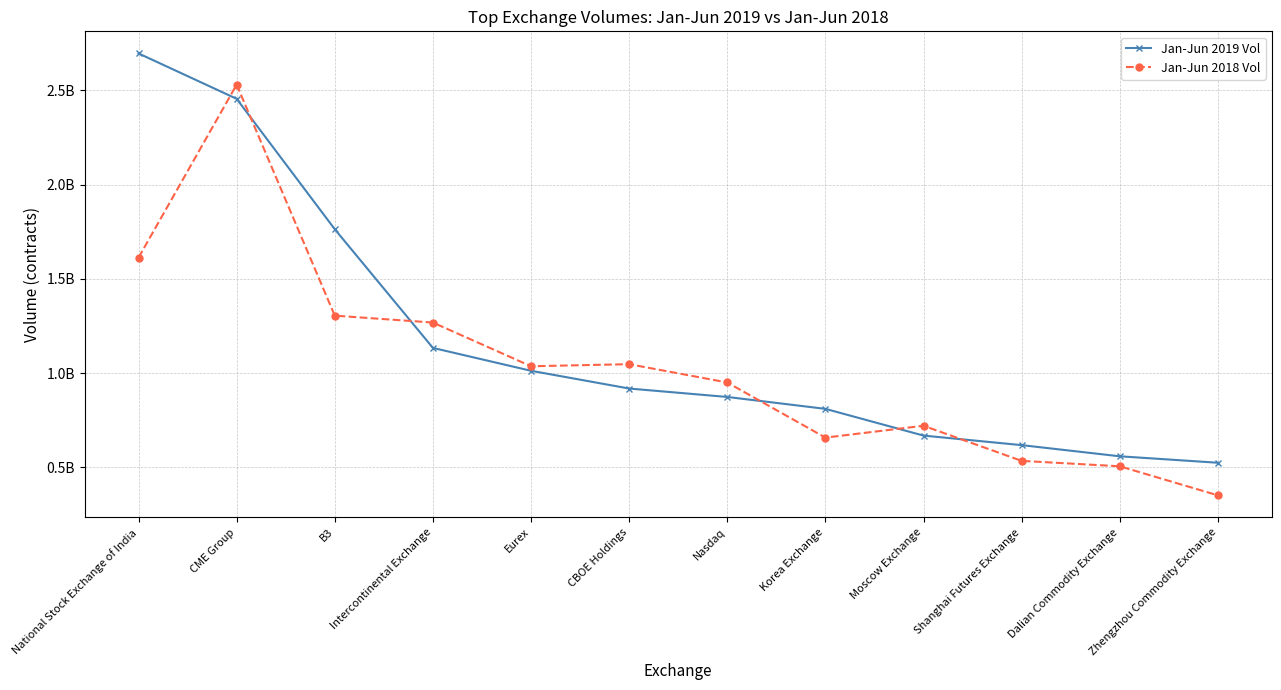

What is the difference between the highest and lowest values at Shanghai Futures Exchange?

83380725